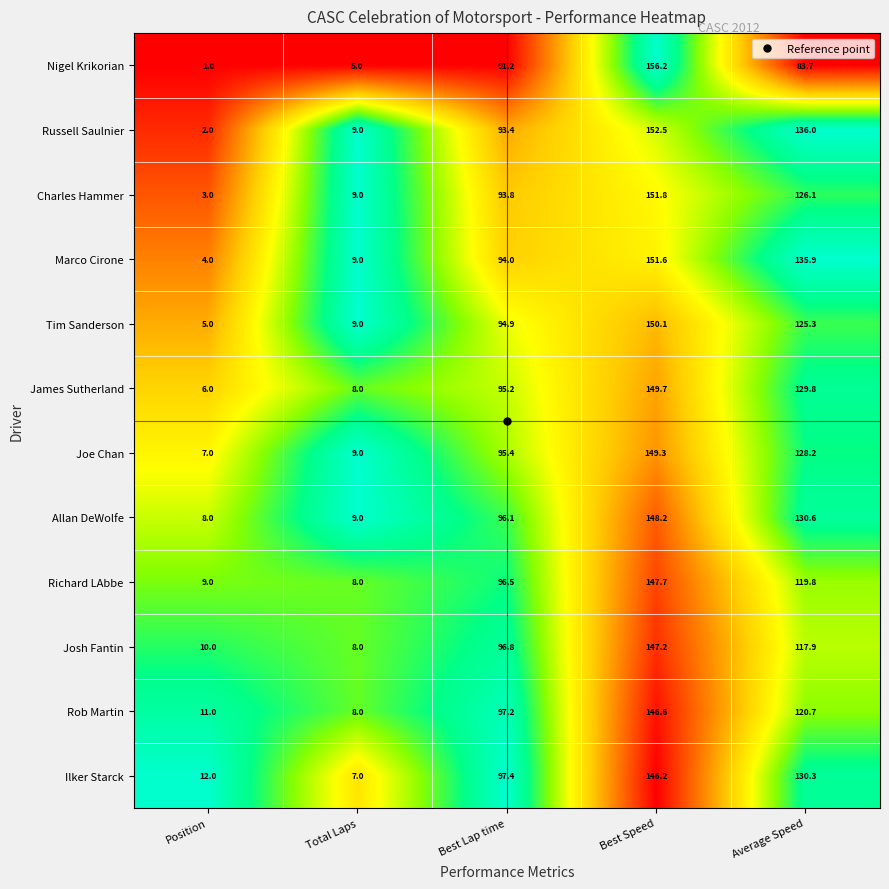

The James Sutherland series shows 8.3 at Position. True or false?

False